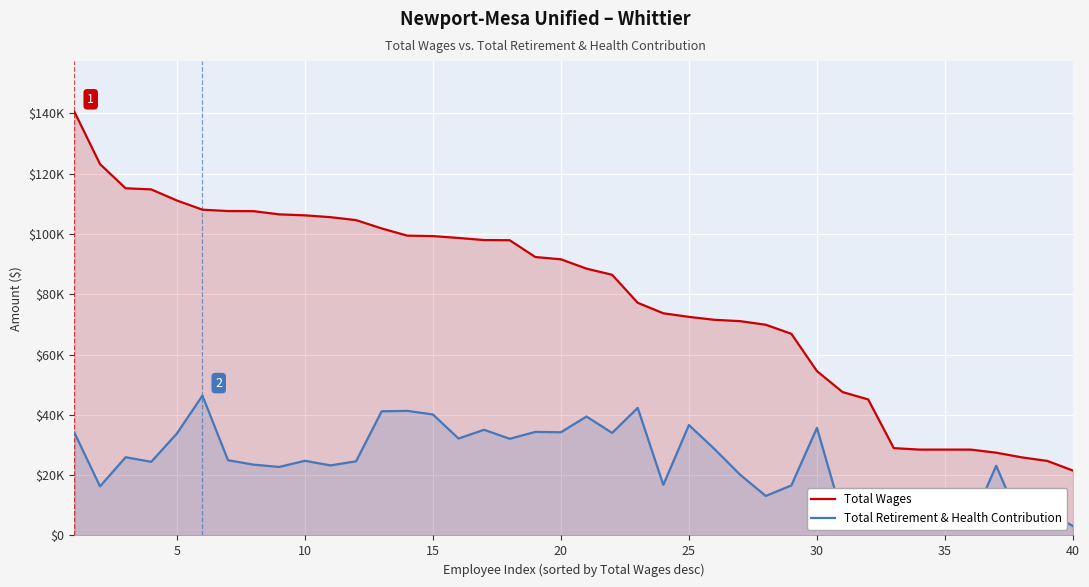

At how many categories does at least one series exceed 85028?

22